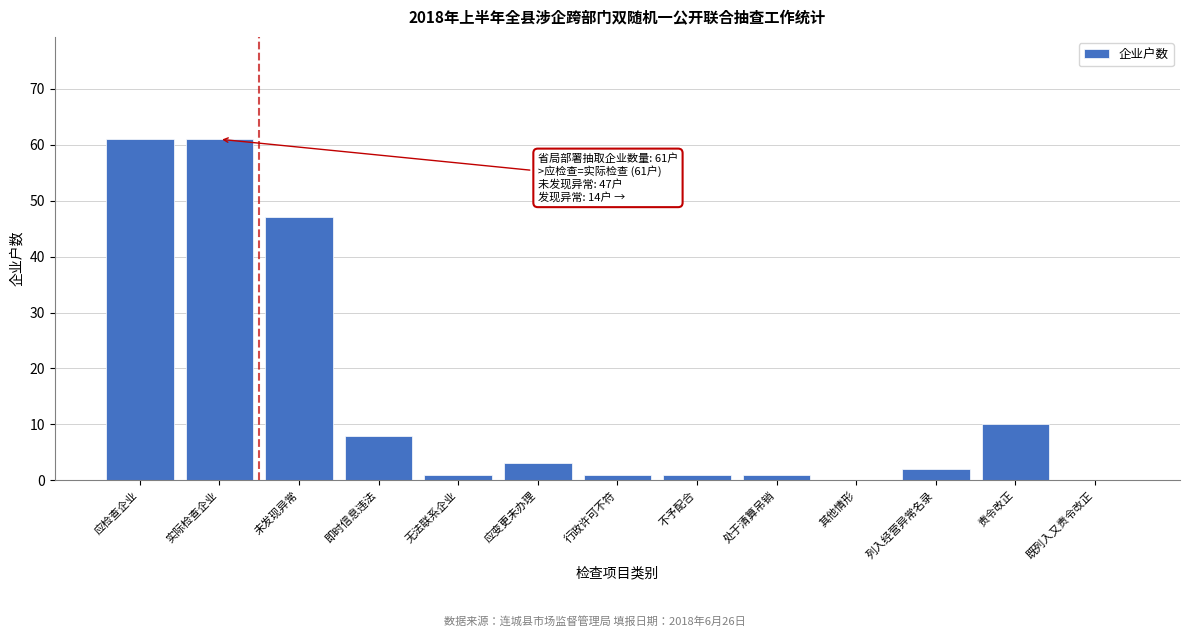

Reading left to right, transcribe all the data shown in this chart.

应检查企业=61	实际检查企业=61	未发现异常=47	即时信息违法=8	无法联系企业=1	应变更未办理=3	行政许可不符=1	不予配合=1	处于清算吊销=1	其他情形=0	列入经营异常名录=2	责令改正=10	既列入又责令改正=0